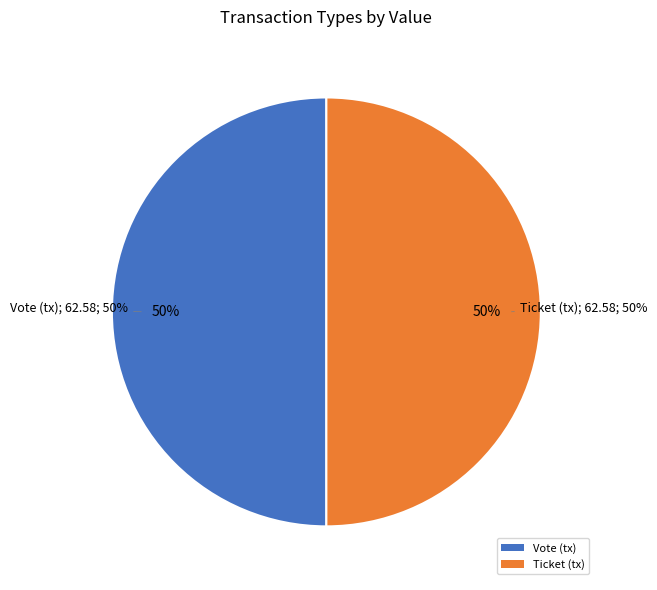

Between Ticket and Vote, which is larger?

Vote